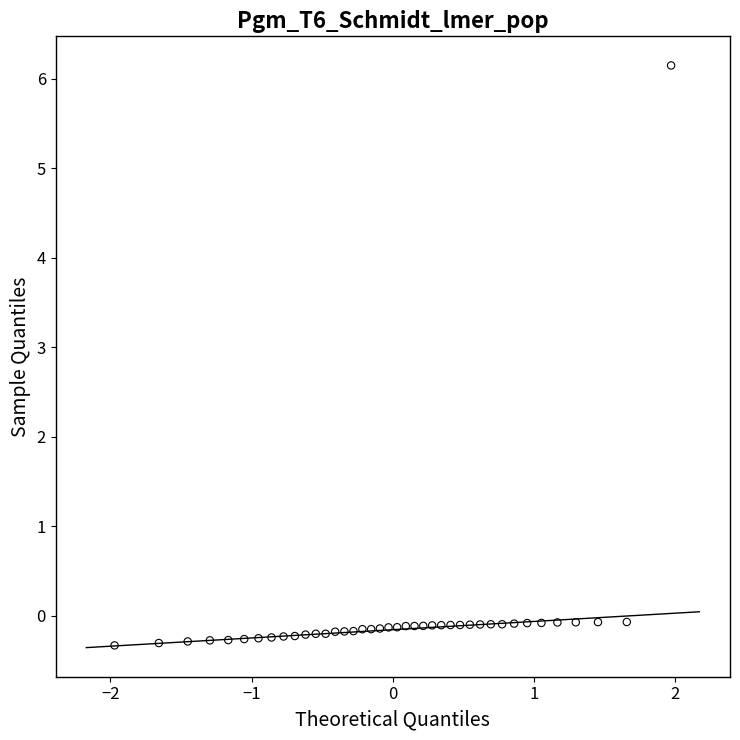

What is the range of X values (max minus min)?

3.9